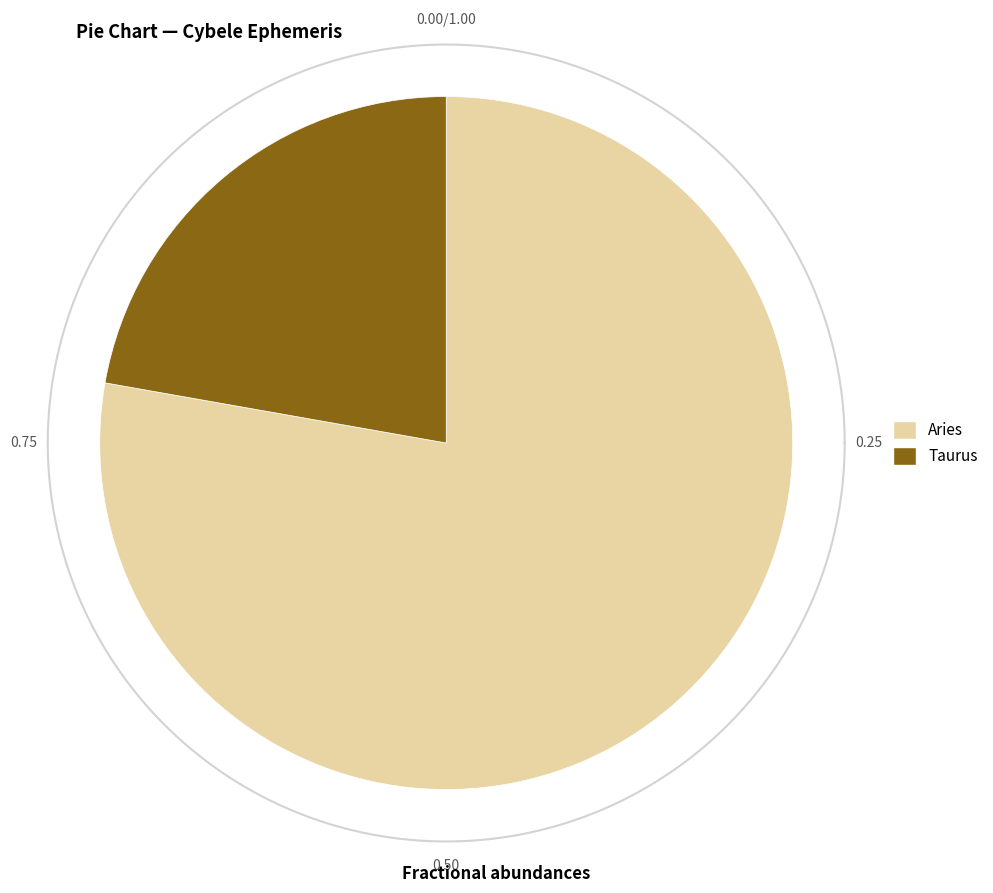

To the nearest percent, what percentage of the pie is Aries?

78%